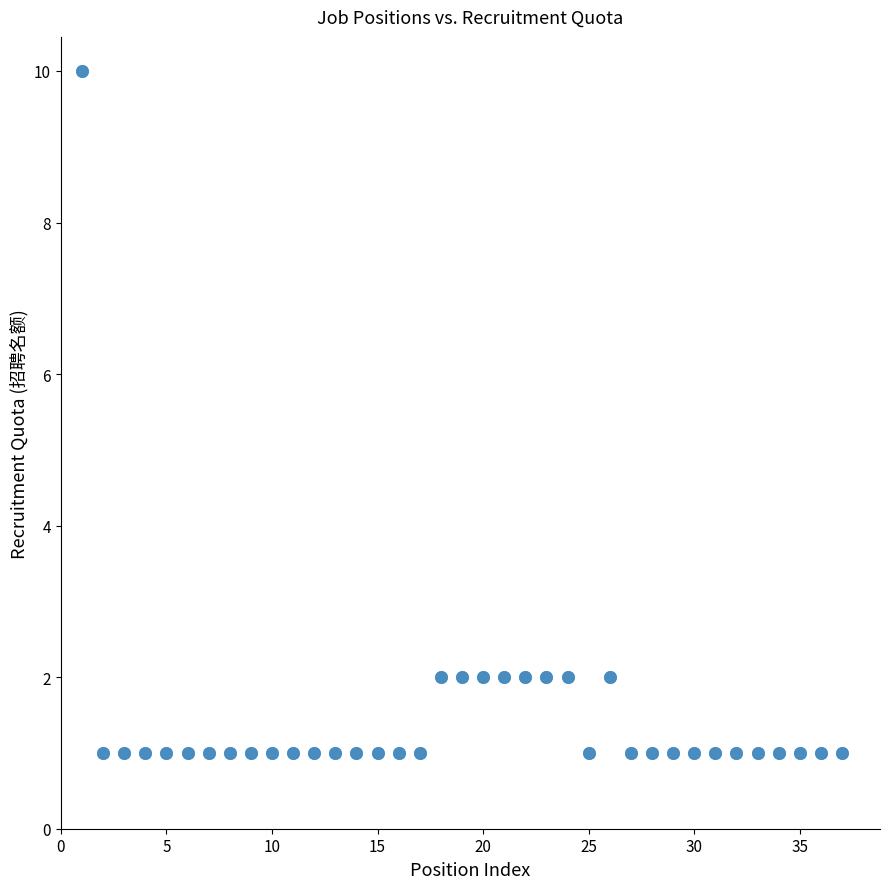

What is the range of X values (max minus min)?

36